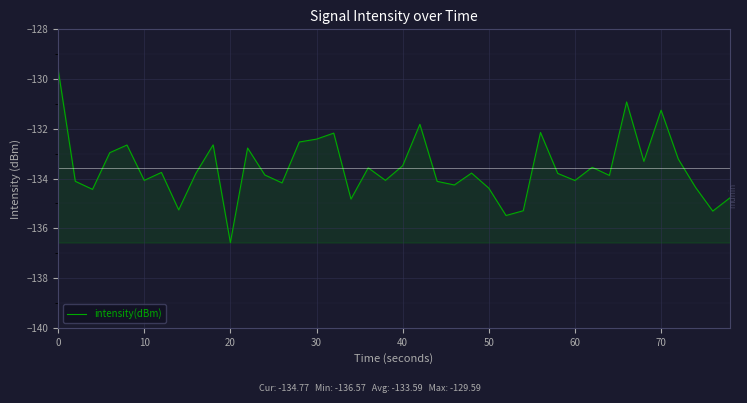

What is the average value?

-133.6